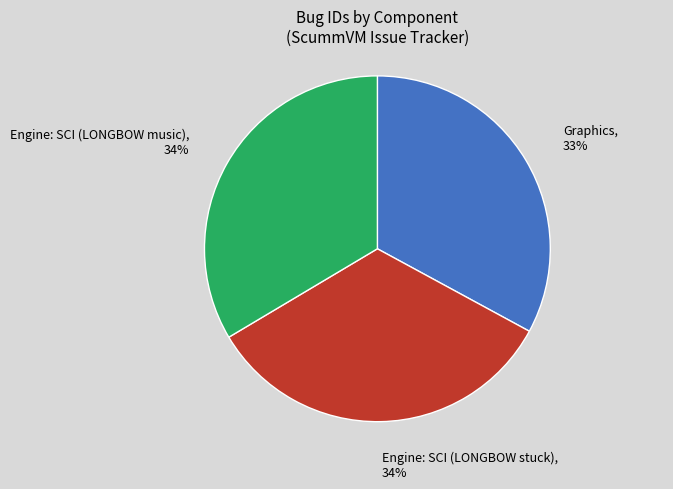

To the nearest percent, what is the combined percentage of Engine: SCI (LONGBOW music) and Engine: SCI (LONGBOW stuck)?

67%